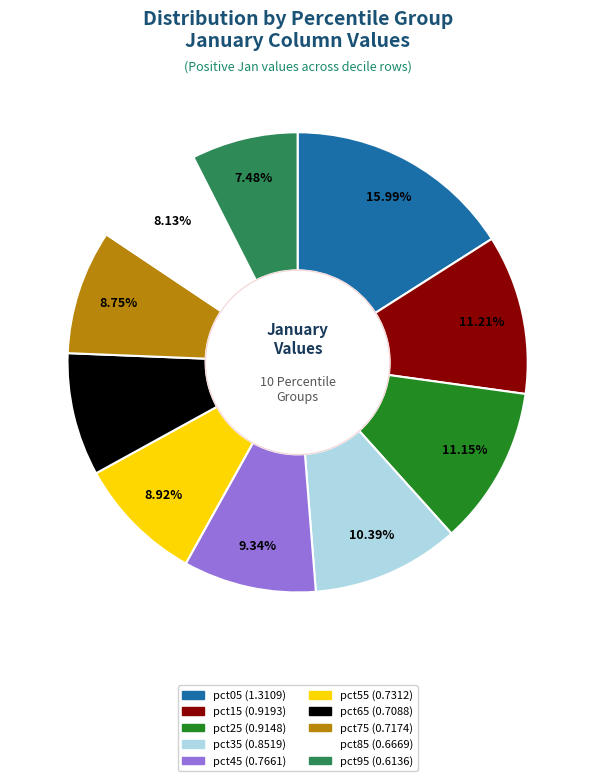

Is pct65 the majority of the pie?

No